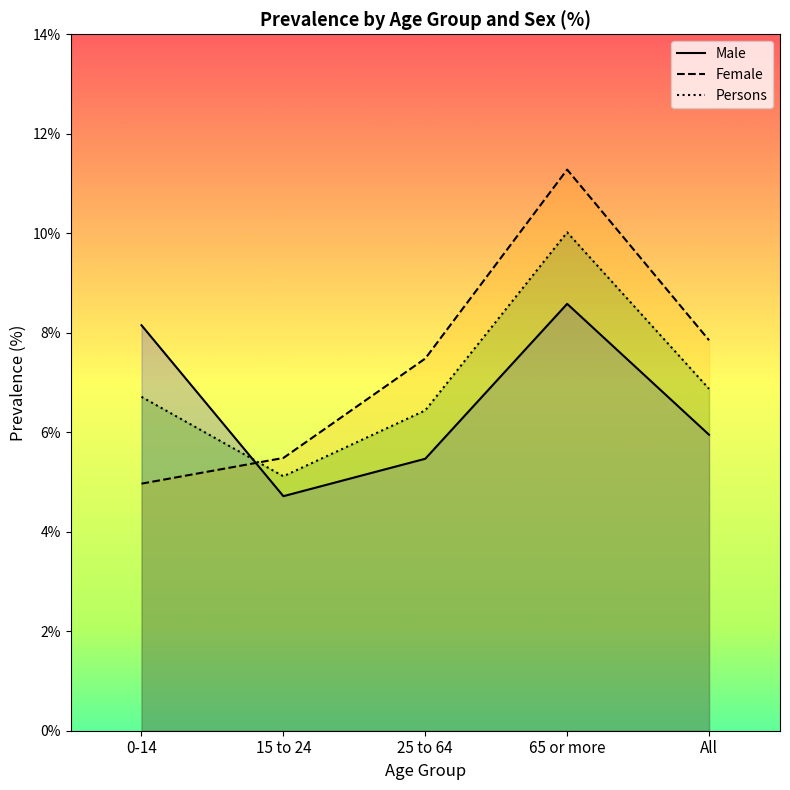

Which series ends up on top after the final intersection of Female and Persons?

Female